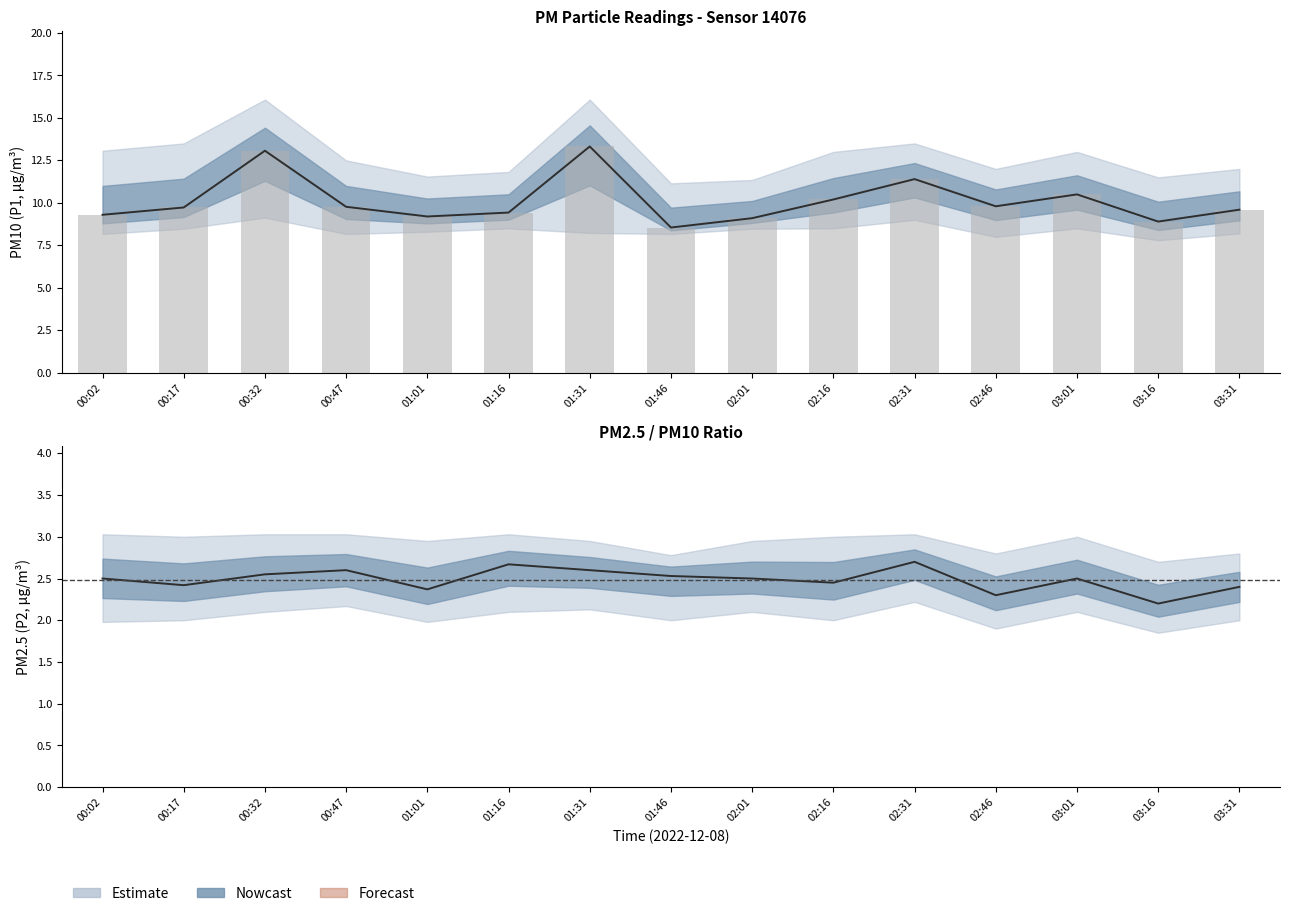

Reading left to right, what are all the values shown in this chart?

P1: 00:02=9.3	00:17=9.7	00:32=13.1	00:47=9.8	01:01=9.2	01:16=9.4	01:31=13.3	01:46=8.6	02:01=9.1	02:16=10.2	02:31=11.4	02:46=9.8	03:01=10.5	03:16=8.9	03:31=9.6
P1_upper: 00:02=13.1	00:17=13.5	00:32=16.1	00:47=12.5	01:01=11.6	01:16=11.8	01:31=16.1	01:46=11.2	02:01=11.3	02:16=13.0	02:31=13.5	02:46=12.0	03:01=13.0	03:16=11.5	03:31=12.0
P1_lower: 00:02=8.2	00:17=8.5	00:32=9.1	00:47=8.2	01:01=8.3	01:16=8.5	01:31=8.2	01:46=8.2	02:01=8.5	02:16=8.5	02:31=9.0	02:46=8.0	03:01=8.5	03:16=7.8	03:31=8.2
P2: 00:02=2.5	00:17=2.4	00:32=2.5	00:47=2.6	01:01=2.4	01:16=2.7	01:31=2.6	01:46=2.5	02:01=2.5	02:16=2.5	02:31=2.7	02:46=2.3	03:01=2.5	03:16=2.2	03:31=2.4
P2_upper: 00:02=3.0	00:17=3.0	00:32=3.0	00:47=3.0	01:01=3.0	01:16=3.0	01:31=3.0	01:46=2.8	02:01=3.0	02:16=3.0	02:31=3.0	02:46=2.8	03:01=3.0	03:16=2.7	03:31=2.8
P2_lower: 00:02=2.0	00:17=2.0	00:32=2.1	00:47=2.2	01:01=2.0	01:16=2.1	01:31=2.1	01:46=2.0	02:01=2.1	02:16=2.0	02:31=2.2	02:46=1.9	03:01=2.1	03:16=1.9	03:31=2.0